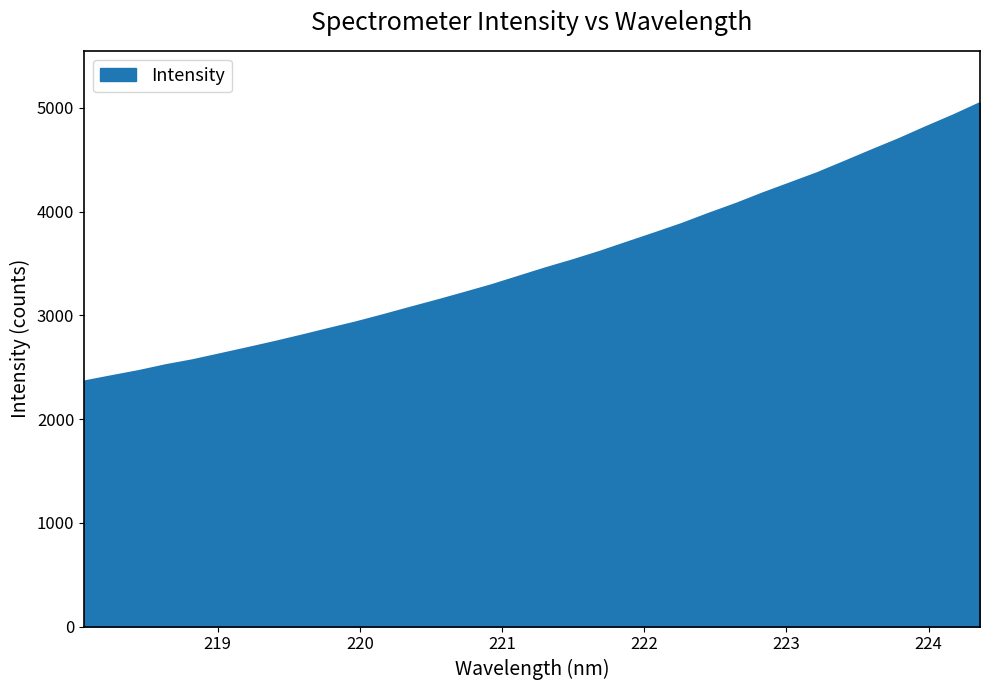

What is the smallest value displayed?

2361.5